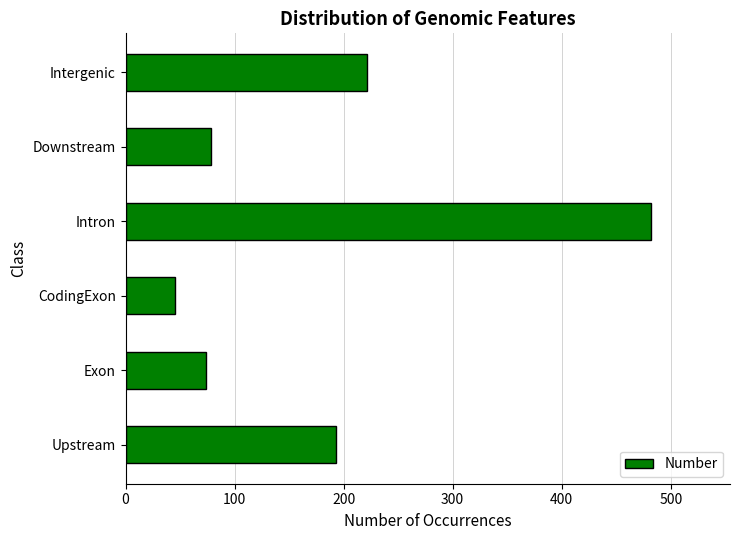

Which has a higher value, Upstream or Intergenic?

Intergenic